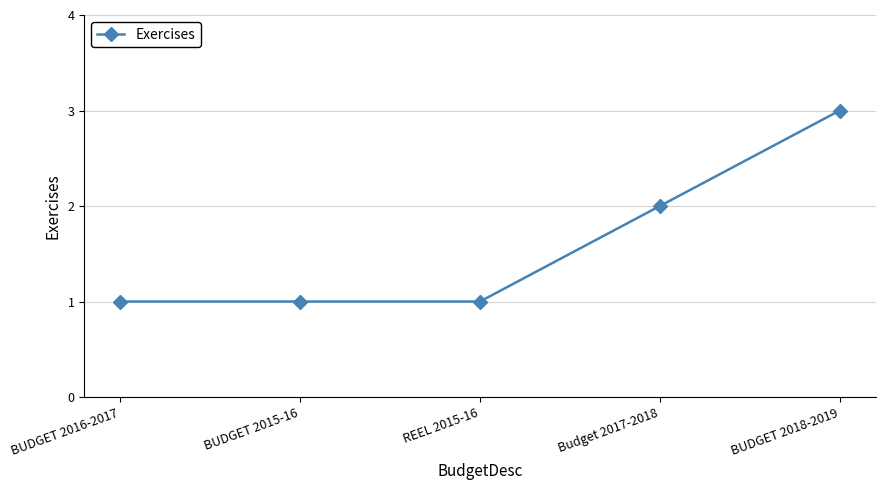

The value at BUDGET 2018-2019 is 3. True or false?

True